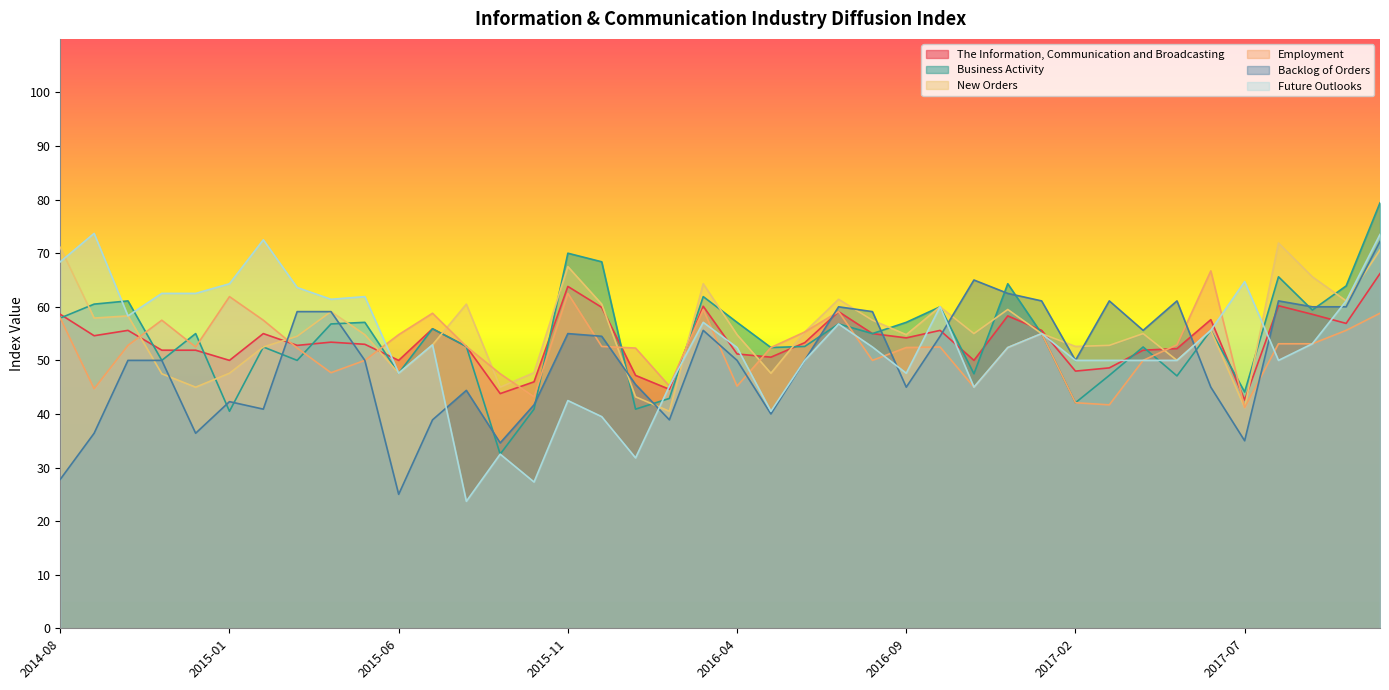

How many lines are shown in the chart?

6